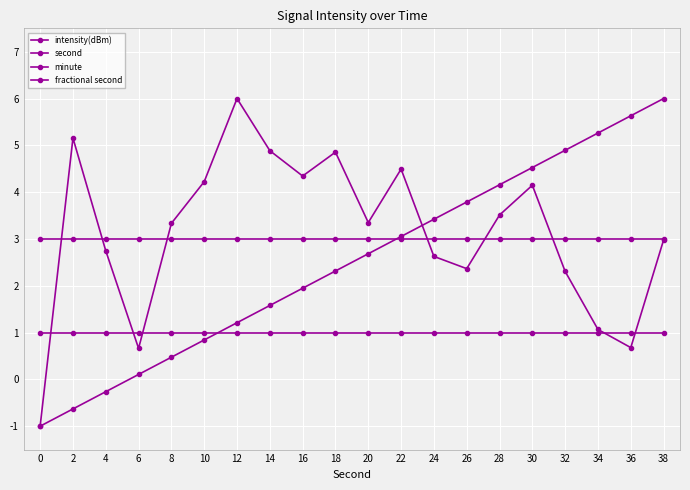

How many lines are shown in the chart?

4